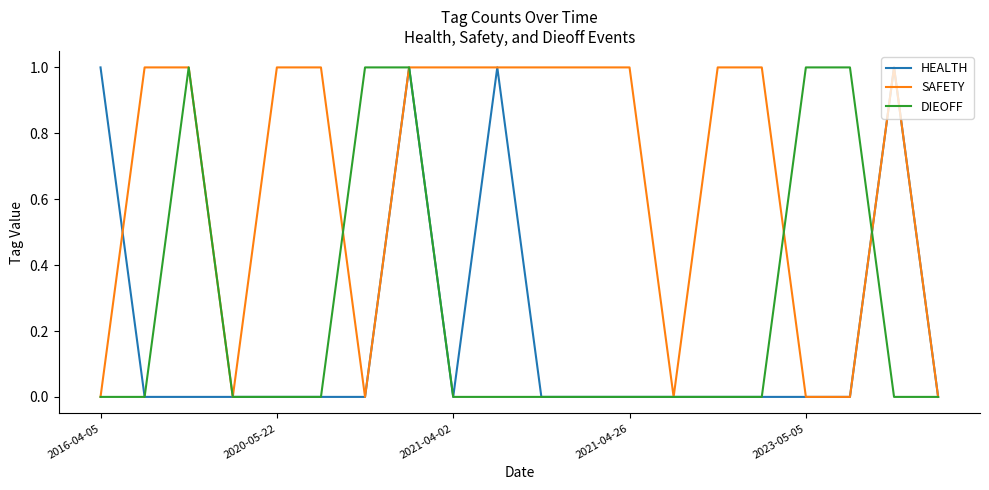

Which series has the largest total across all categories?

SAFETY